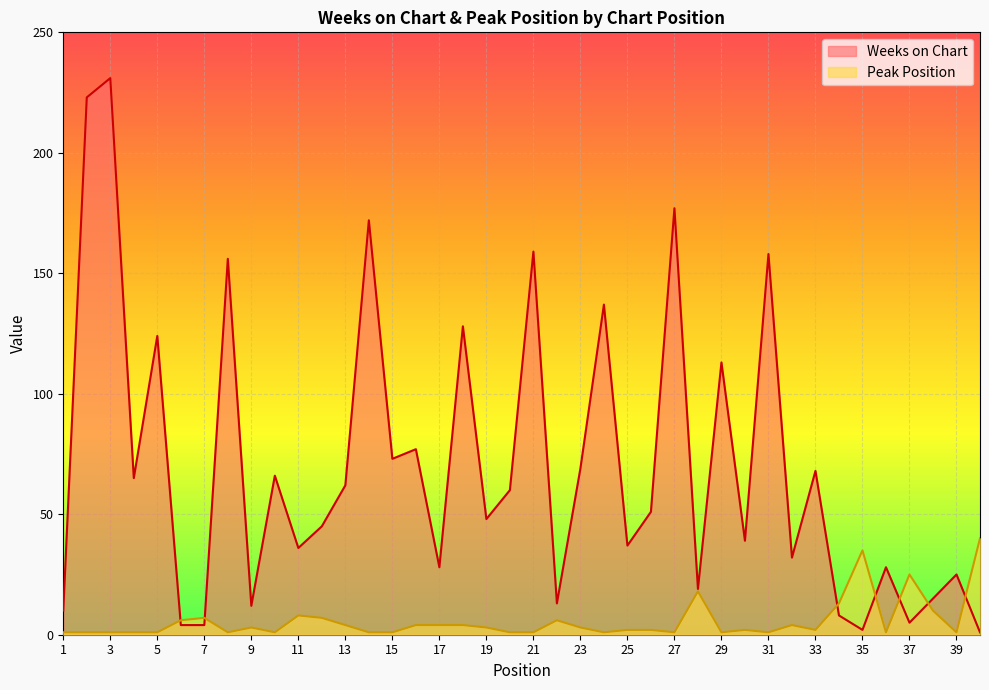

Which series has the largest range (max minus min)?

Weeks on Chart